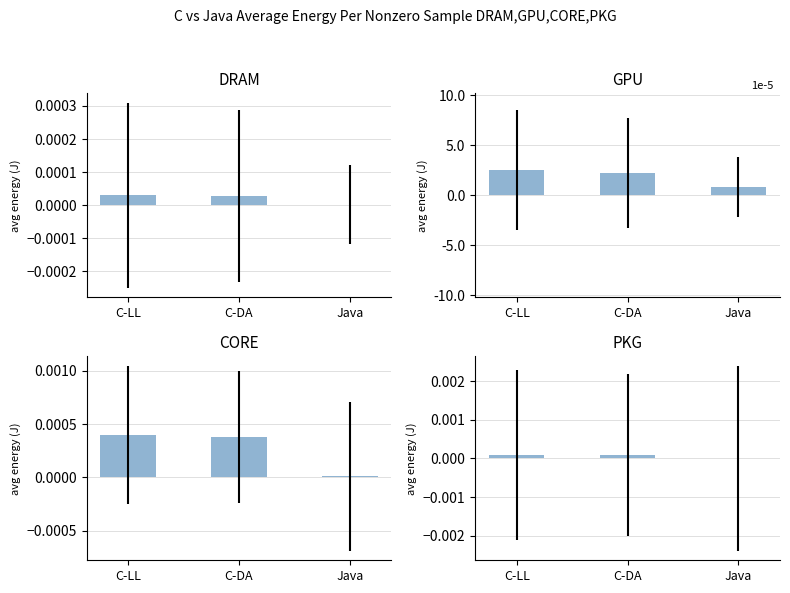

Is it true that PKG equals 0.0 at C-LL?

True